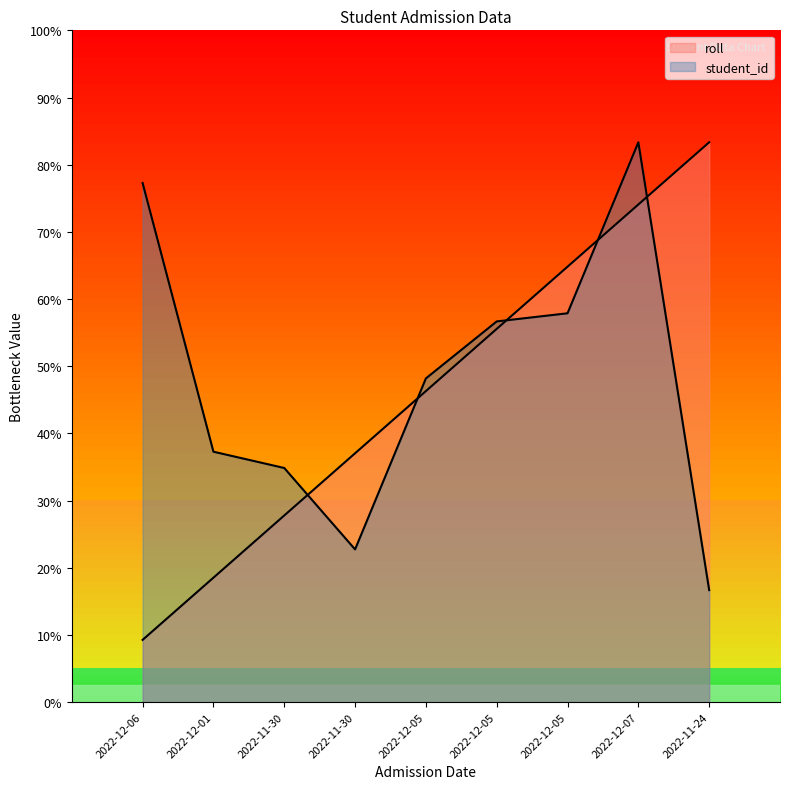

How many lines are shown in the chart?

2